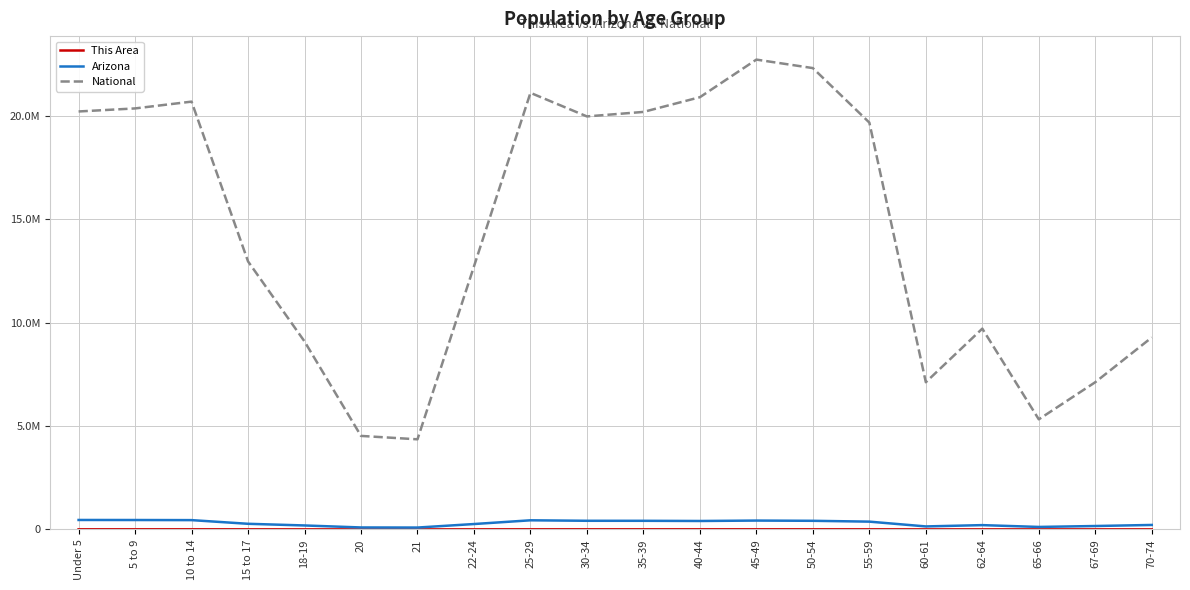

What is the minimum value for National?

4354294